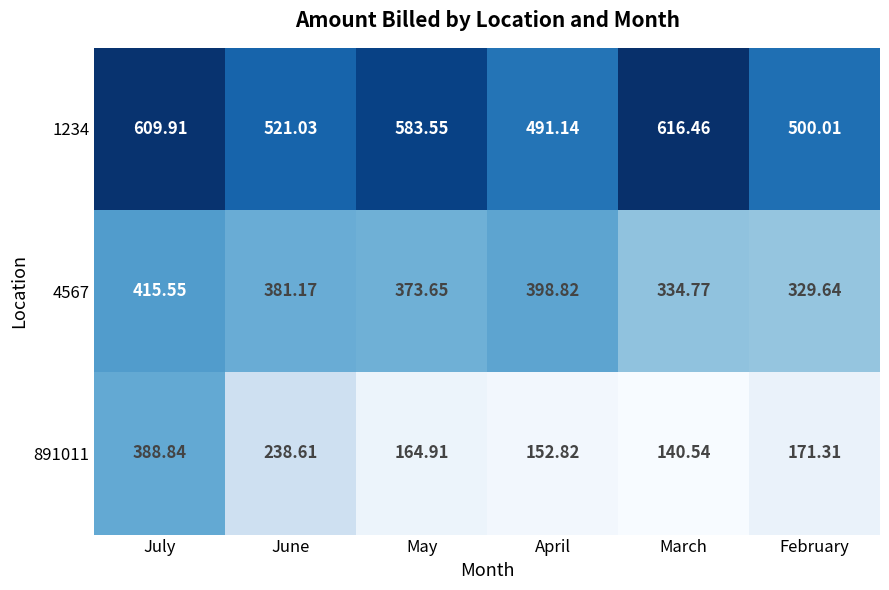

Which series has the largest range (max minus min)?

891011